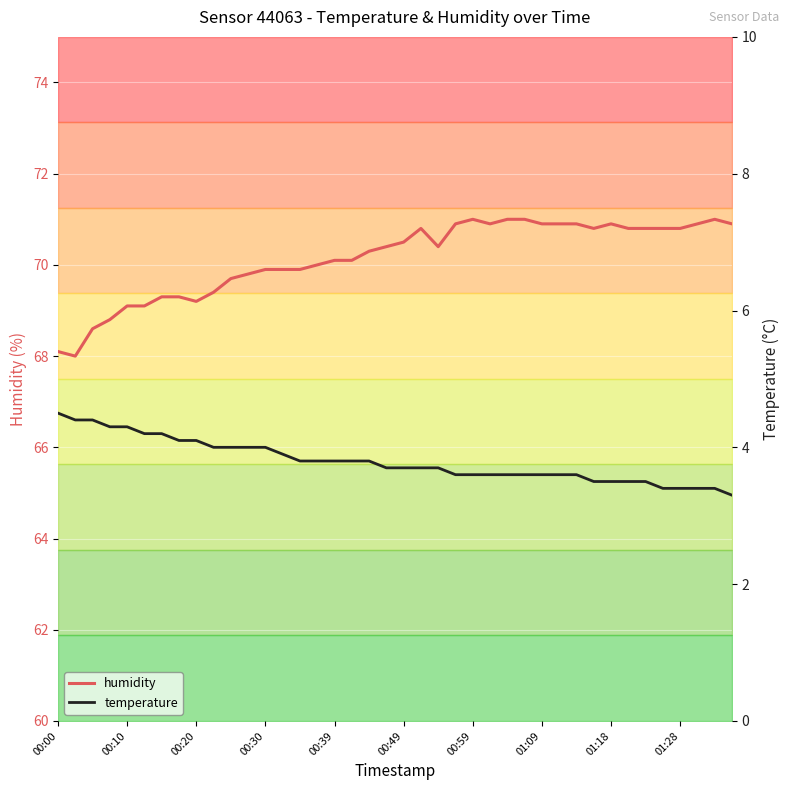

The value of humidity at 00:30 is 40.4. True or false?

False